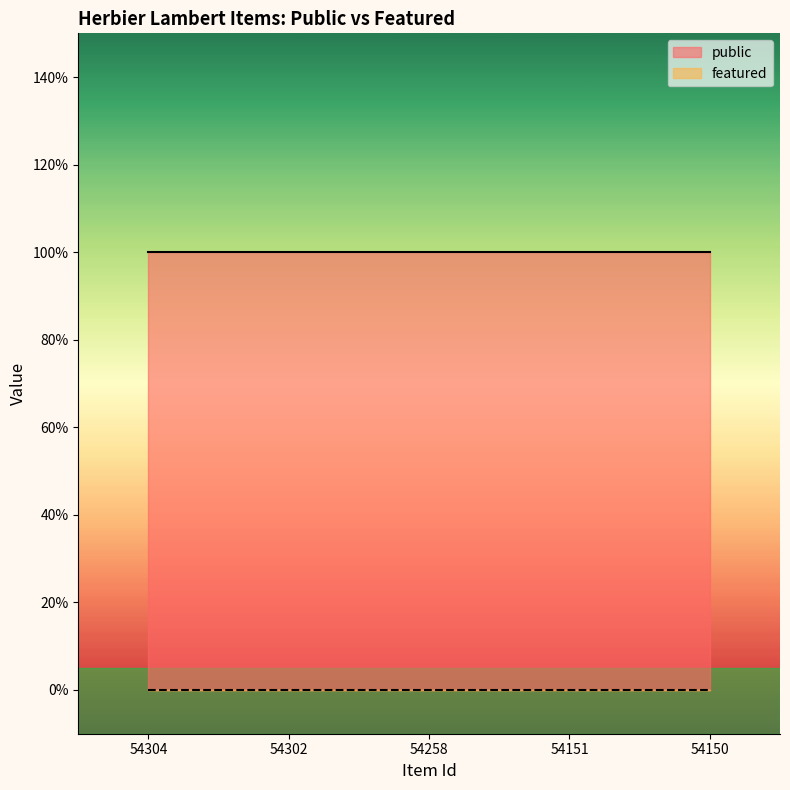

Reading left to right, transcribe all the data shown in this chart.

public: 1	1	1	1	1
featured: 0	0	0	0	0